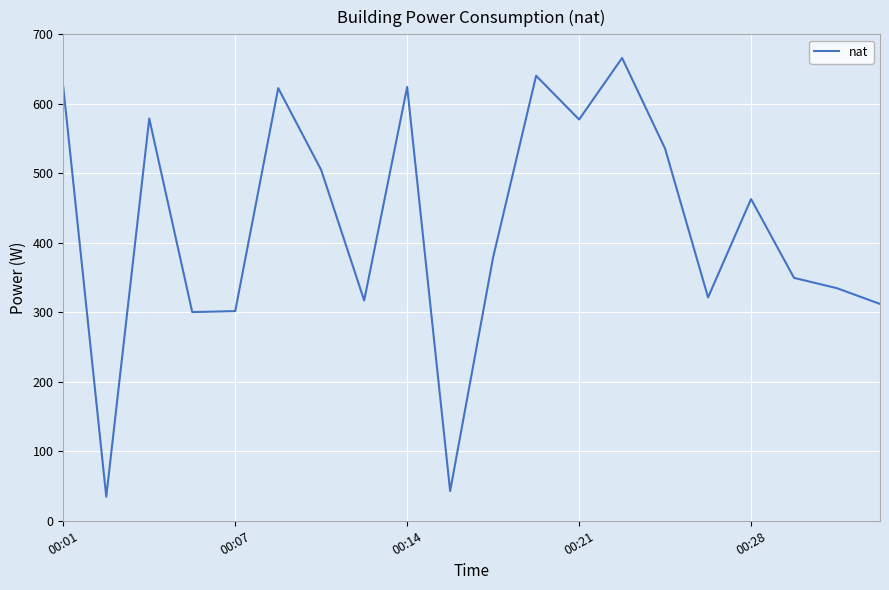

What is the smallest value displayed?

34.6